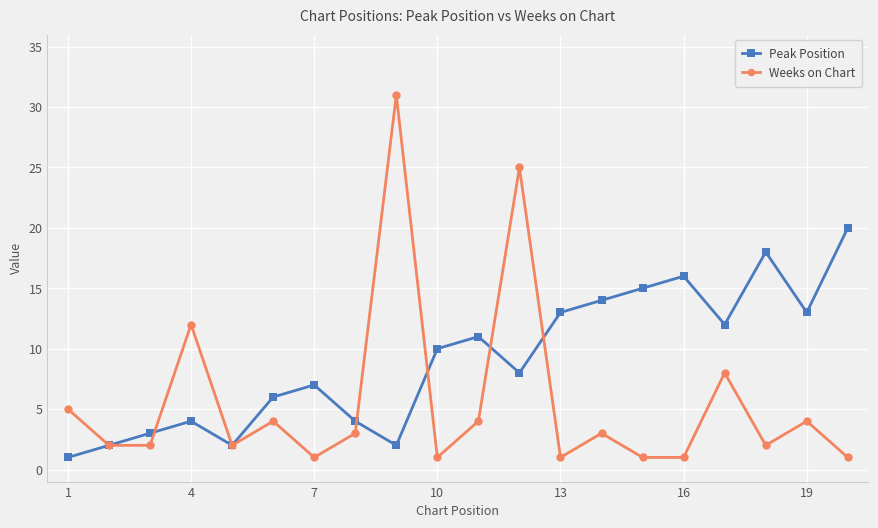

What are all the series names shown in the legend?

Peak Position, Weeks on Chart